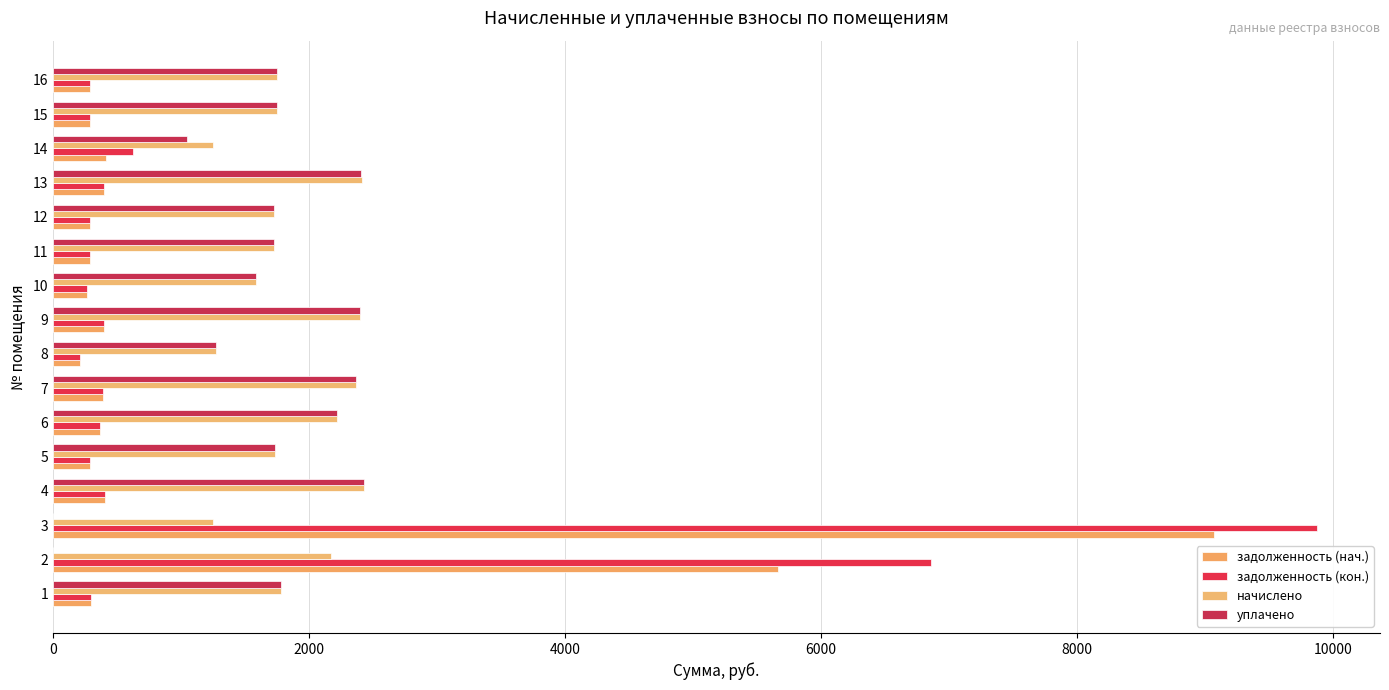

The value of уплачено at 14 is 1044.0. True or false?

True